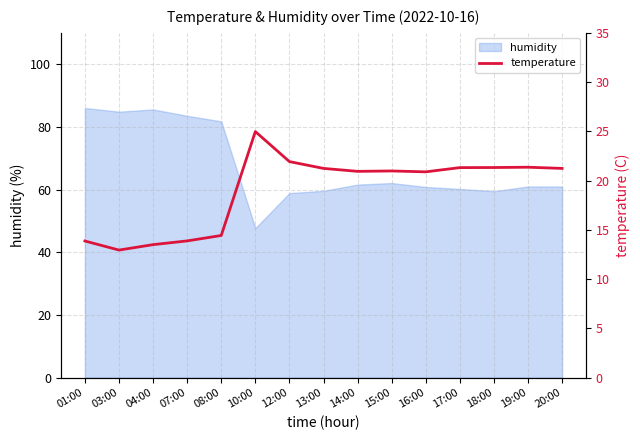

List the labels in order of value, largest first.

10:00, 12:00, 19:00, 18:00, 17:00, 13:00, 20:00, 15:00, 14:00, 16:00, 08:00, 07:00, 01:00, 04:00, 03:00